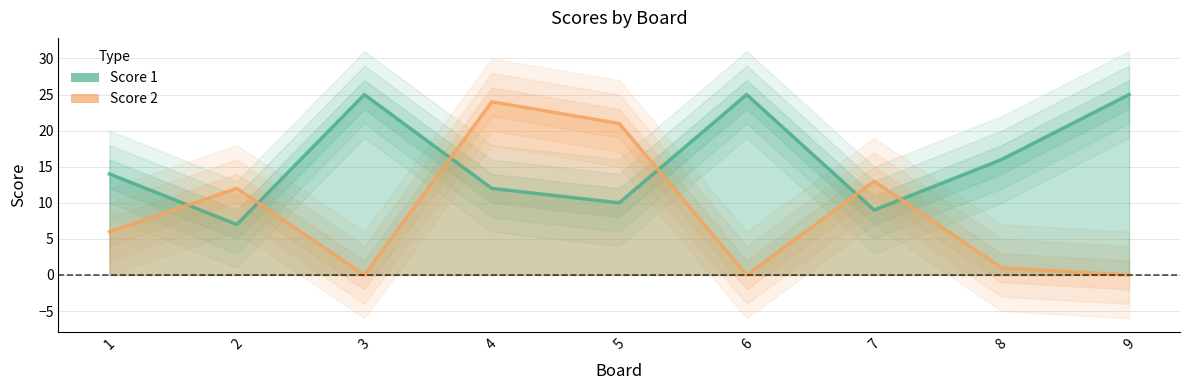

How many categories are shown in the chart?

9